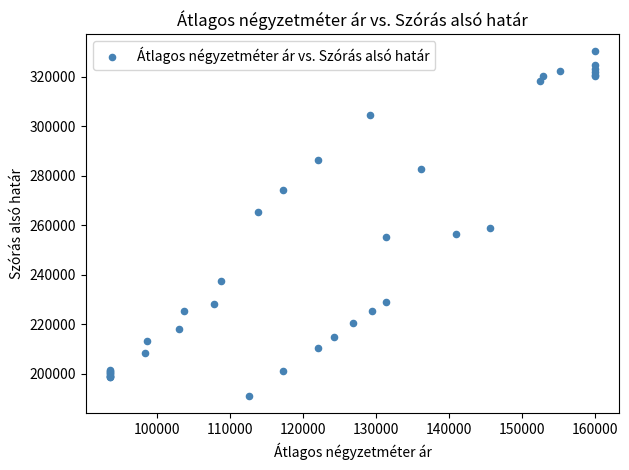

What Y value in the scatter plot is closest to 260552?

258971